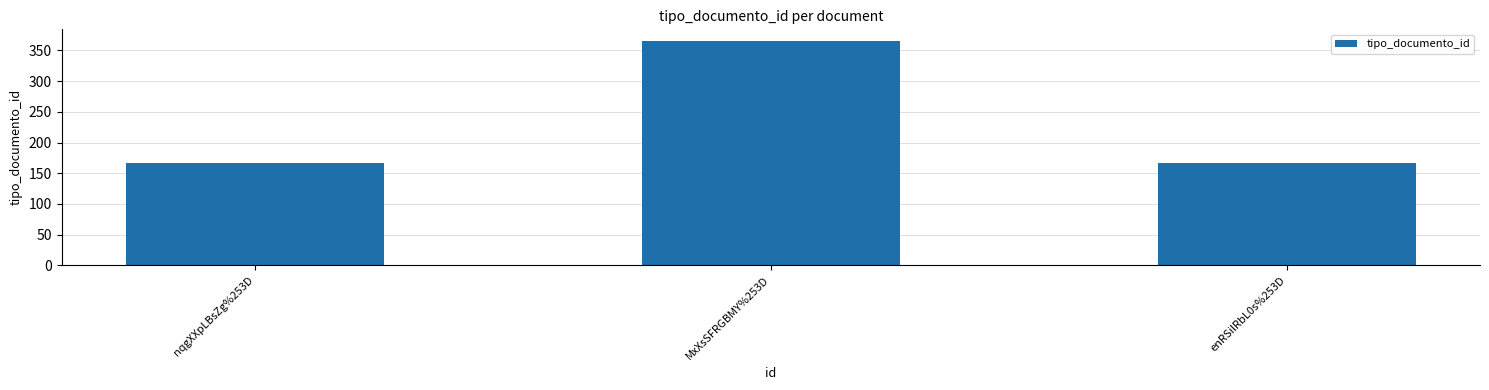

What is the label of the 1st bar from the right?

enRSilRbL0s%253D